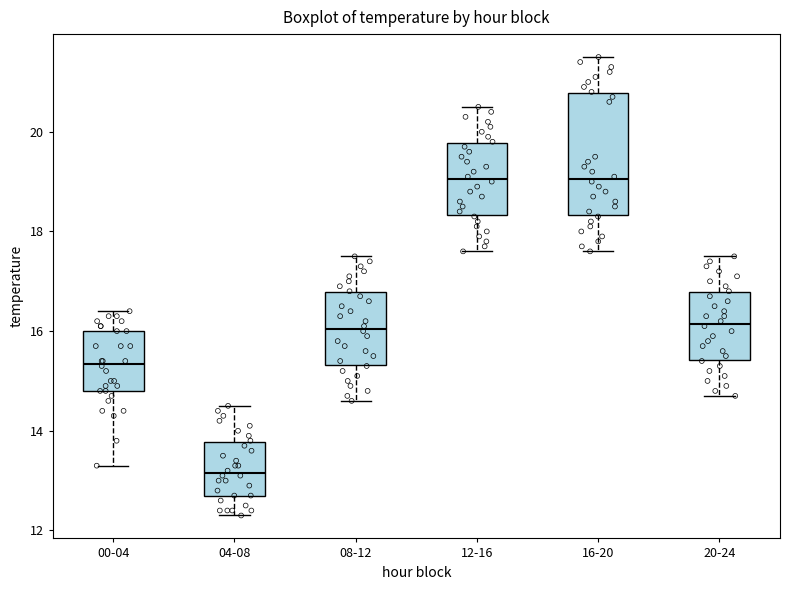

Reading left to right, read every box against the y-axis: the position of its median line, the range the box covers, and the ends of its whiskers. The values are not printed on the chart, so give them approximately, as read against the axis.

00-04: median 15.4, box 14.8 to 16.0, whiskers 13.4 to 16.4
04-08: median 13.2, box 12.8 to 13.8, whiskers 12.4 to 14.6
08-12: median 16.0, box 15.4 to 16.8, whiskers 14.6 to 17.6
12-16: median 19.0, box 18.4 to 19.8, whiskers 17.6 to 20.6
16-20: median 19.0, box 18.4 to 20.8, whiskers 17.6 to 21.6
20-24: median 16.2, box 15.4 to 16.8, whiskers 14.8 to 17.6